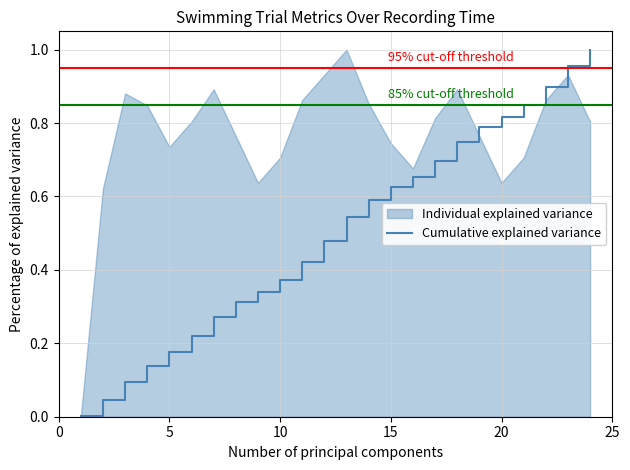

What is the sum of all values?

12.0